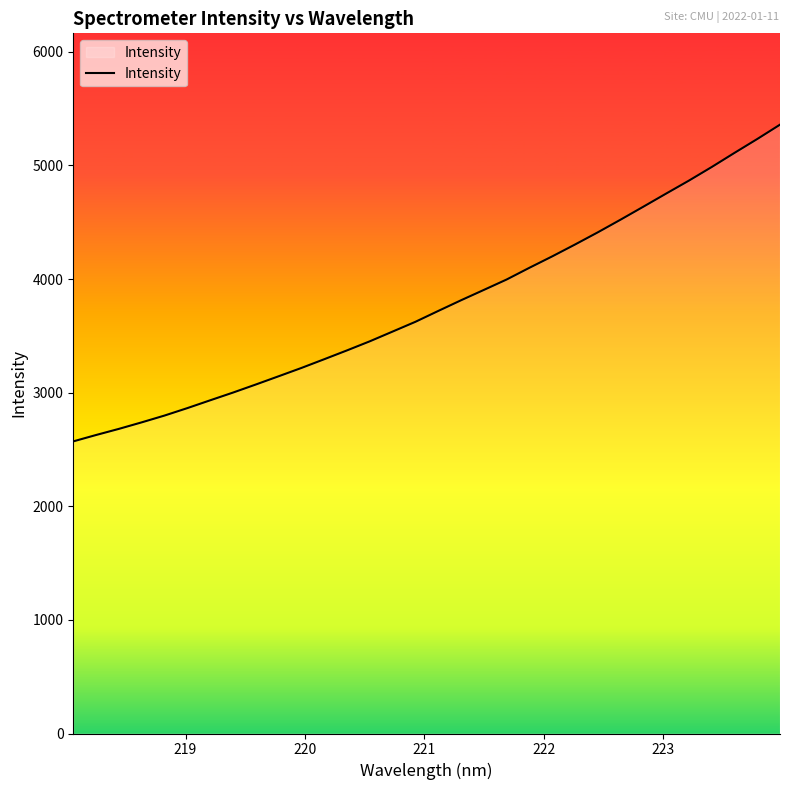

What is the smallest value displayed?

2571.0